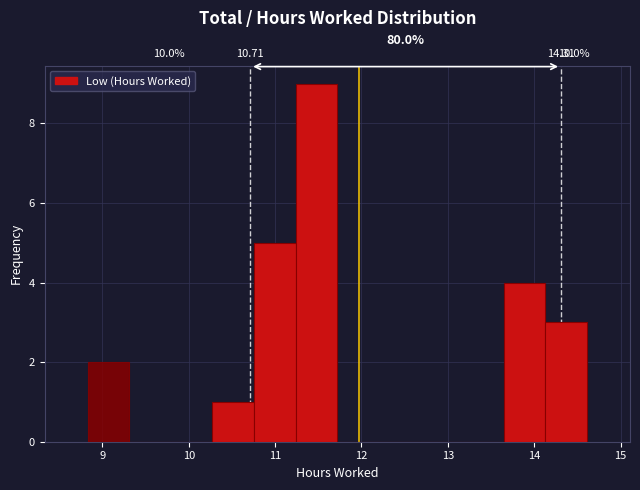

Which range on the x-axis has the tallest bar?

11.2 to 11.7